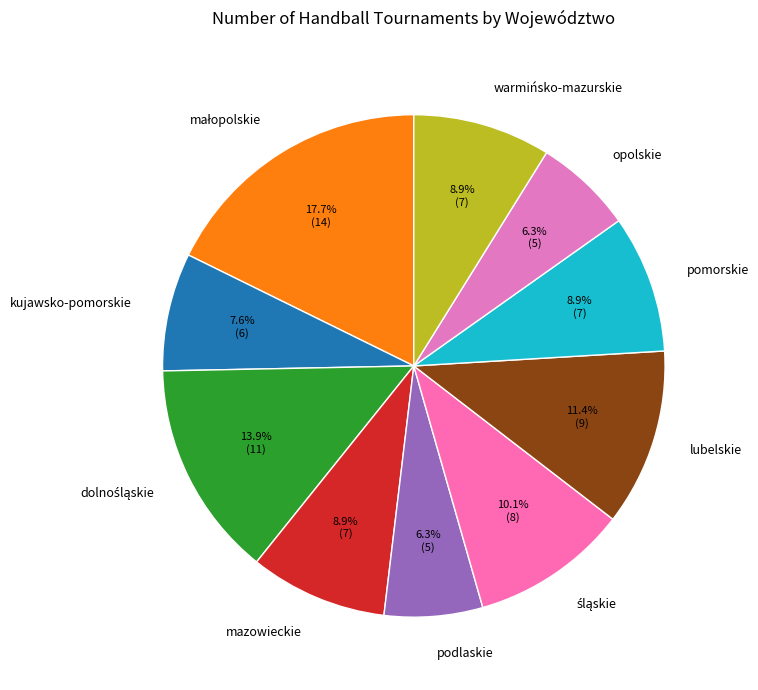

Combined, what portion of the pie is lubelskie and kujawsko-pomorskie?

19.0%